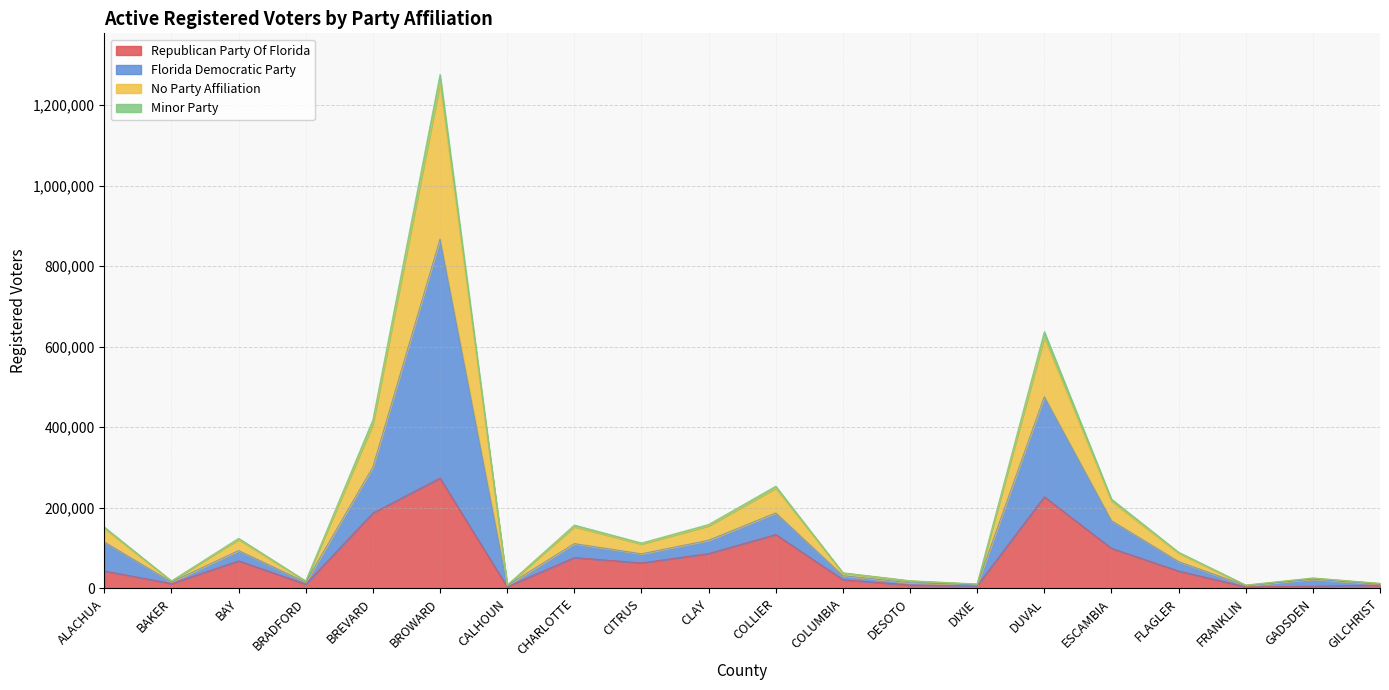

What is the greatest value displayed?

1276403